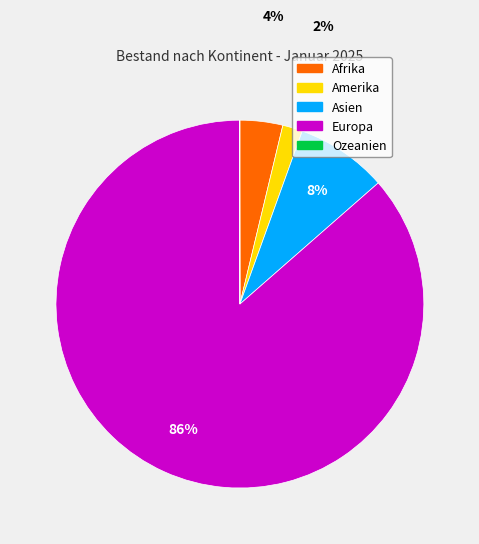

To the nearest percent, what is the difference between the largest and smallest slice percentages?

86%